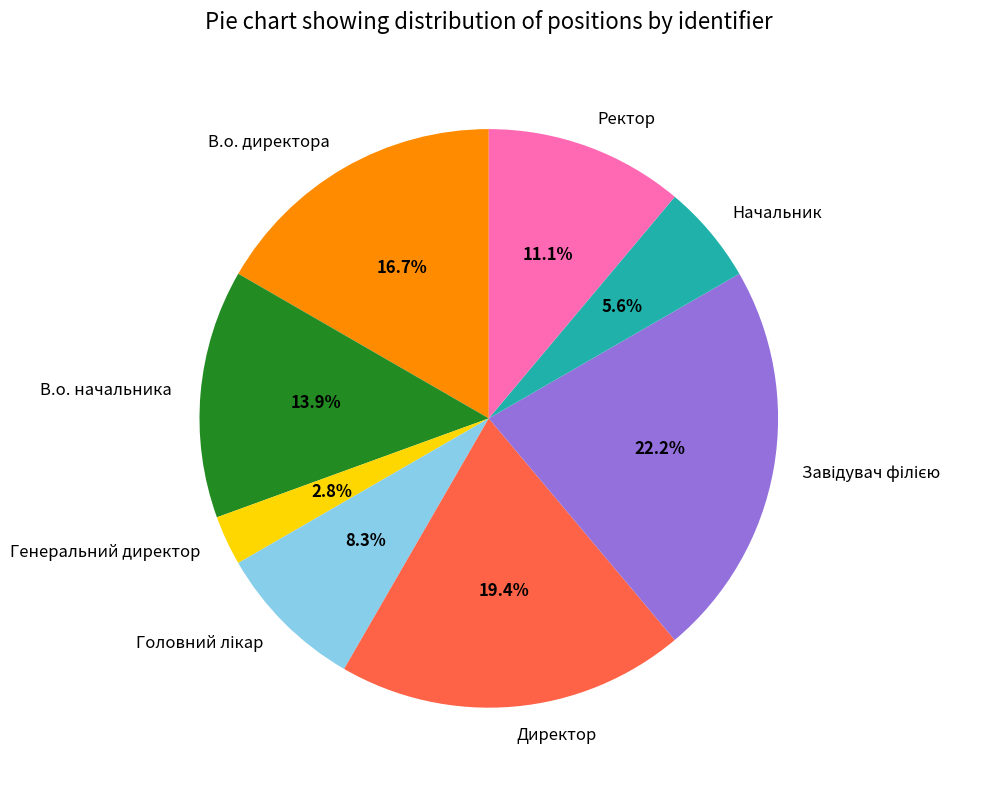

What percentage is NOT represented by Ректор?

88.9%